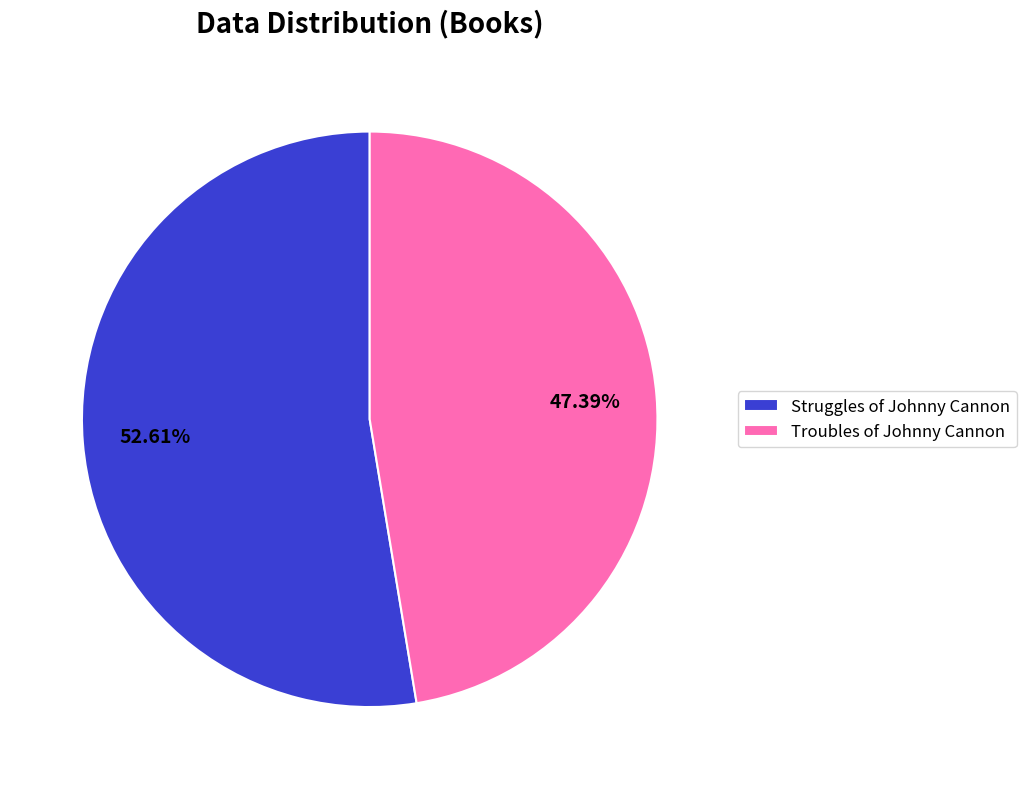

Is the sum of Struggles of Johnny Cannon and Troubles of Johnny Cannon greater than half?

Yes